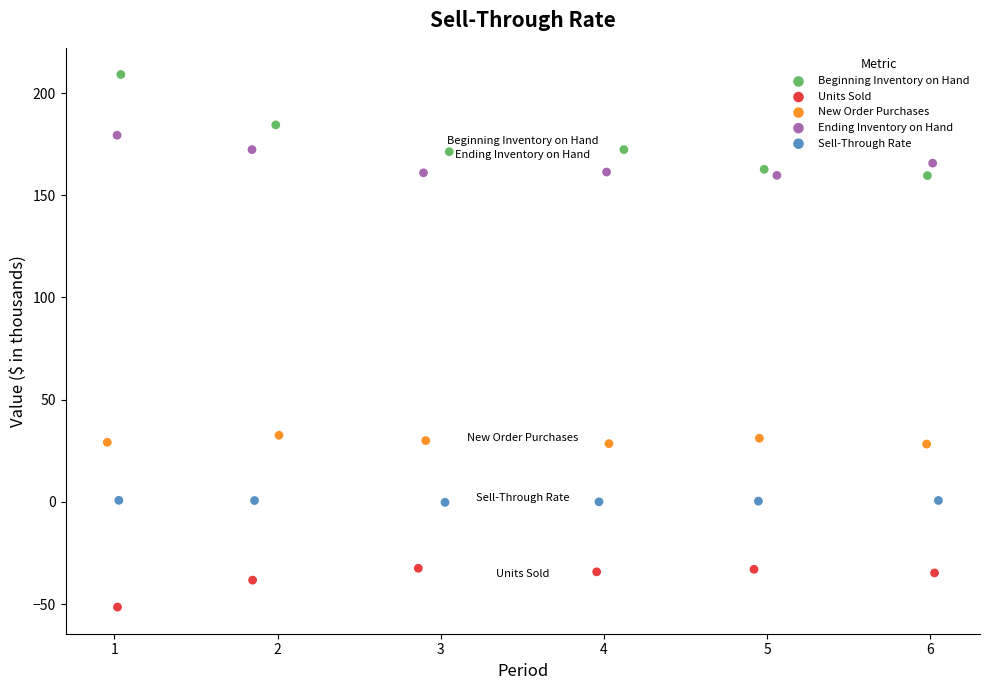

What are all the series names shown in the legend?

Beginning Inventory on Hand, Units Sold, New Order Purchases, Ending Inventory on Hand, Sell-Through Rate